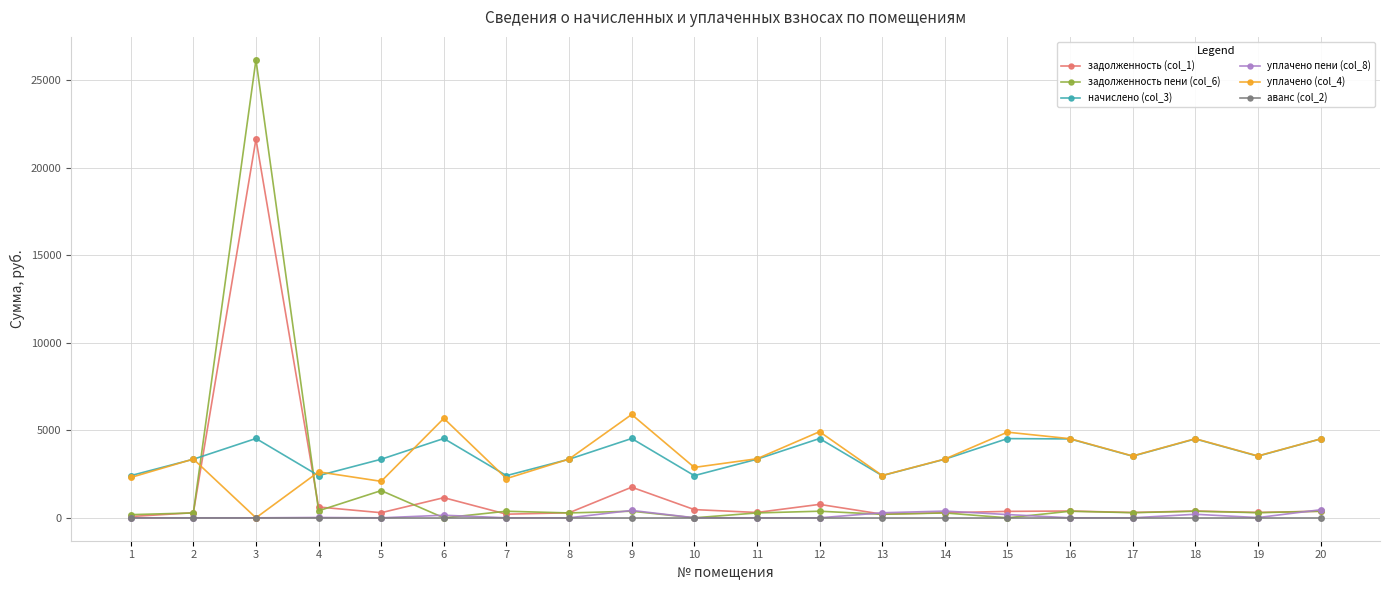

Is the value of задолженность пени (col_6) at 8 greater than the value of начислено (col_3) at 11?

No